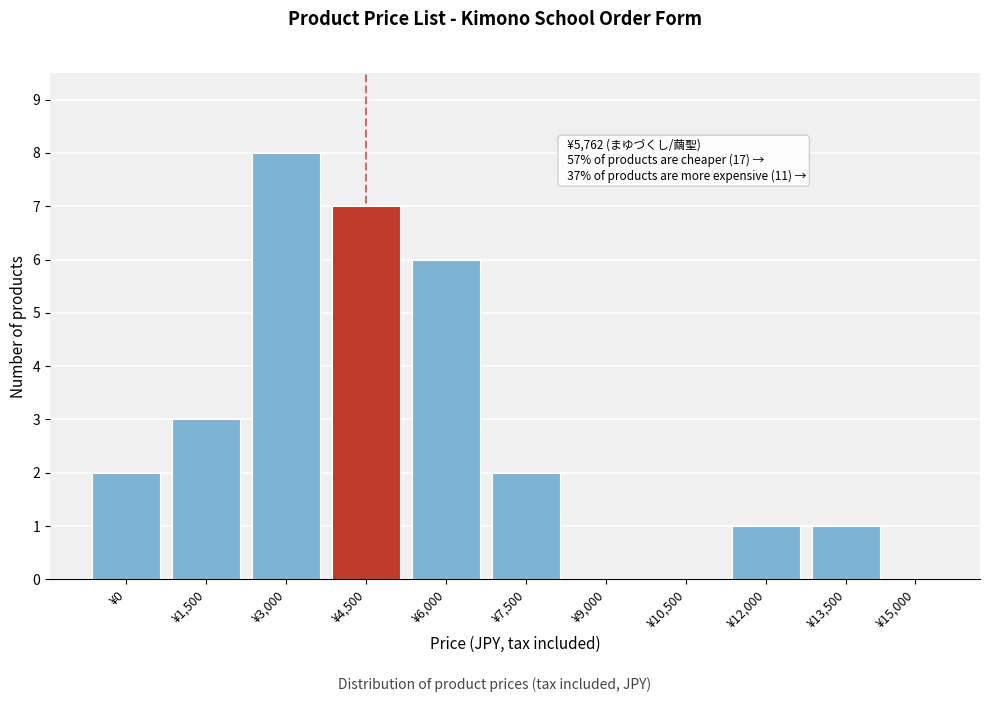

Reading right to left, transcribe all the data shown in this chart.

¥15,000=0	¥13,500=1	¥12,000=1	¥10,500=0	¥9,000=0	¥7,500=2	¥6,000=6	¥4,500=7	¥3,000=8	¥1,500=3	¥0=2